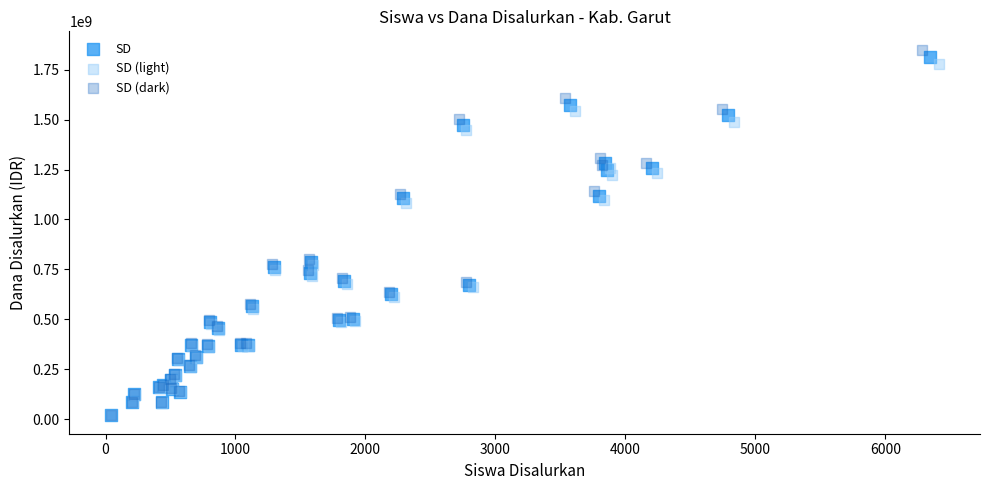

Which series has the largest Y range (max minus min)?

SD (dark)